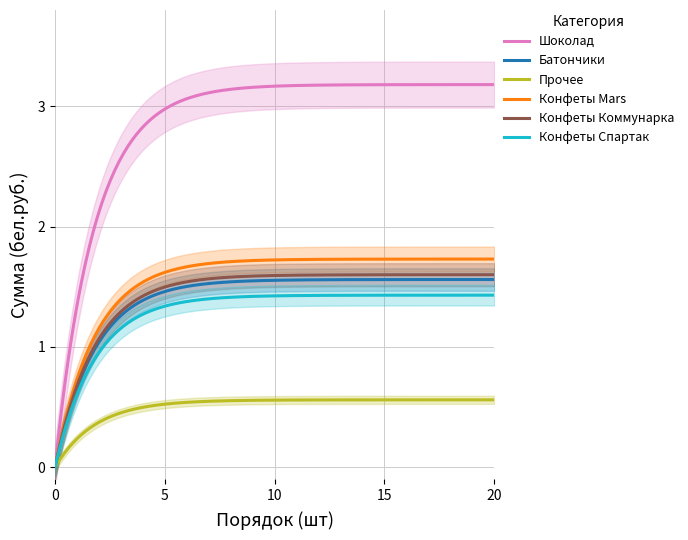

The value of Конфеты Коммунарка at 0 is 0.0. True or false?

True